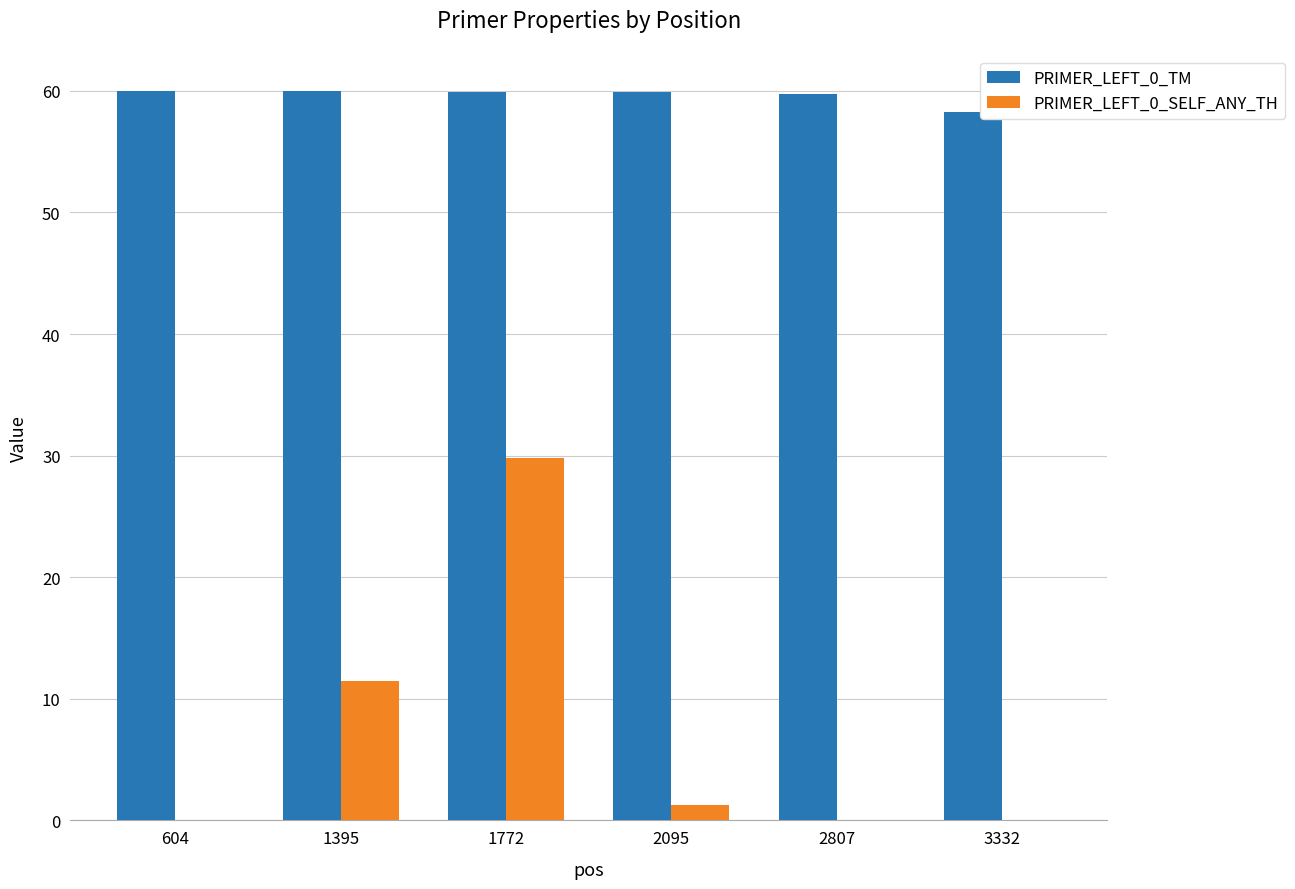

How many groups of bars are there?

6